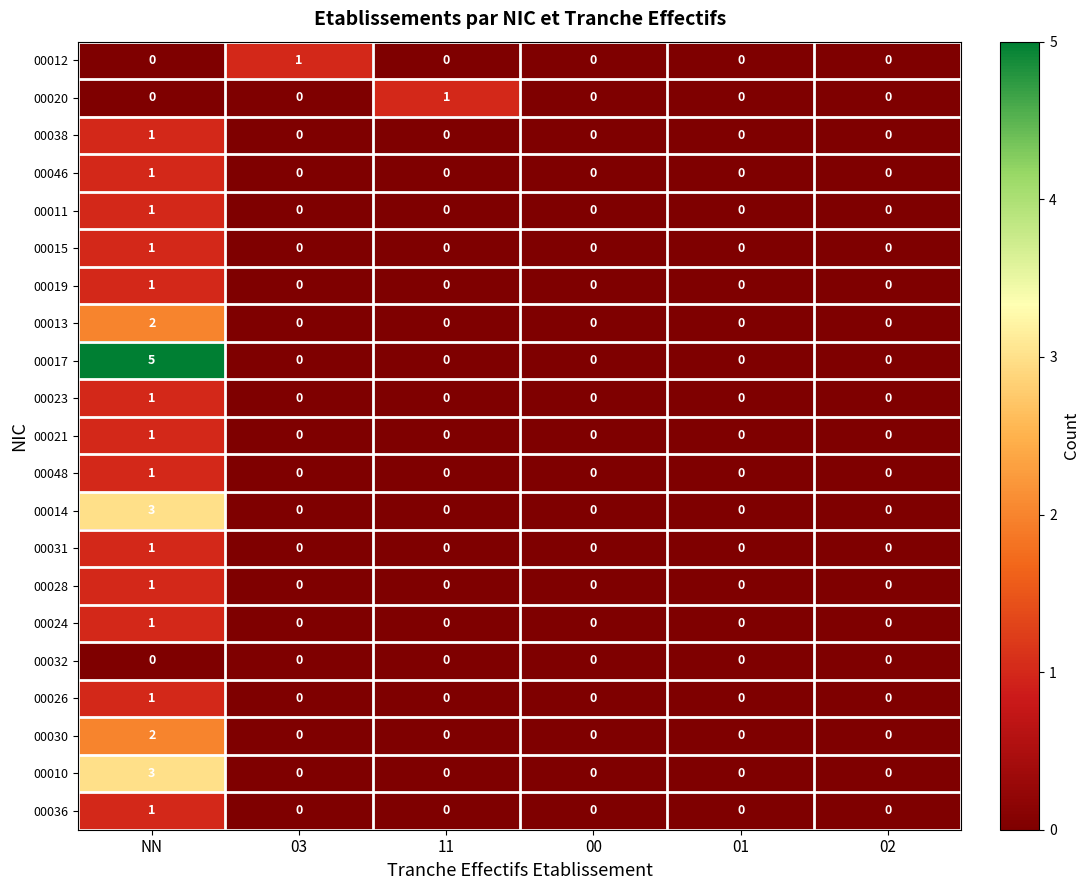

What is the difference between the highest and lowest values at 03?

1